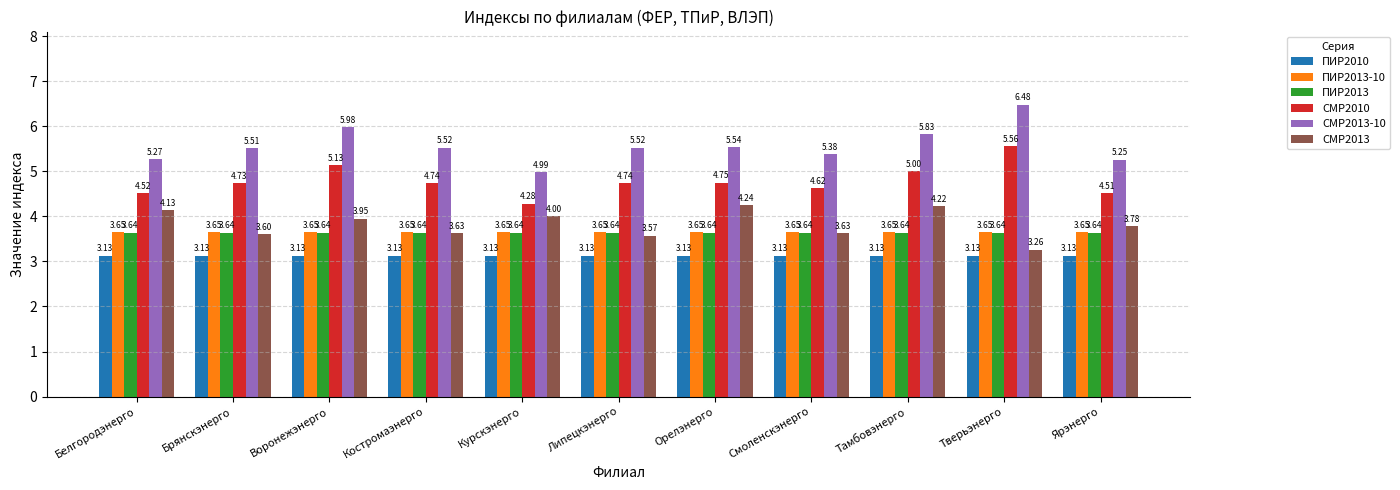

What position from the left is Смоленскэнерго?

8